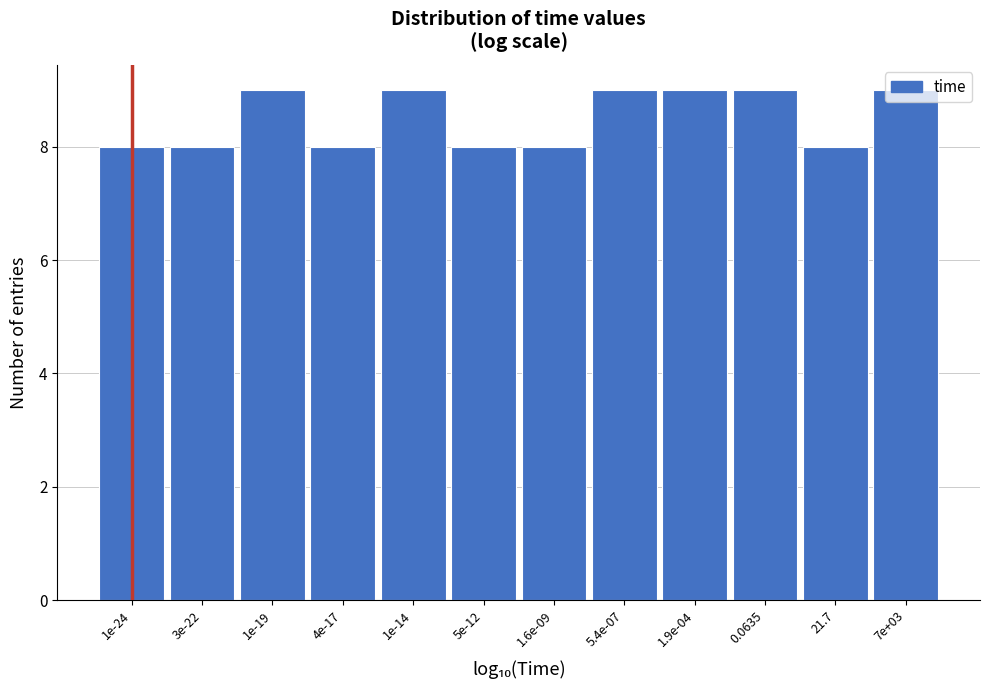

Approximately how many times larger is the value at 1e-19 compared to 7e+03?

1.0